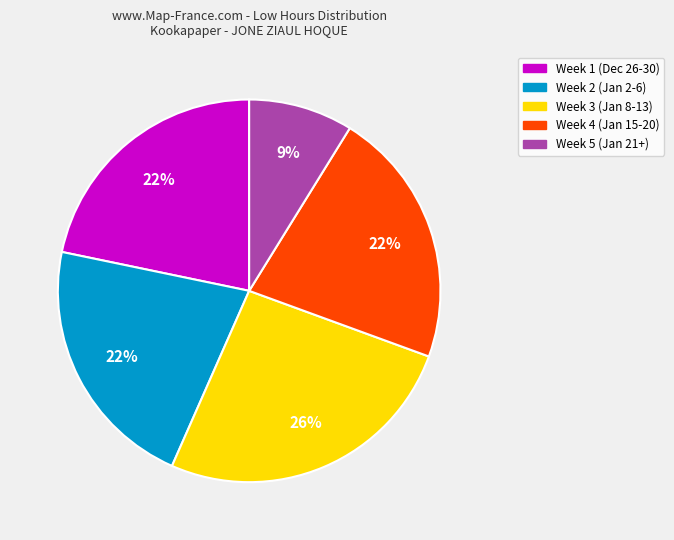

To the nearest percent, what is the average slice percentage?

20%